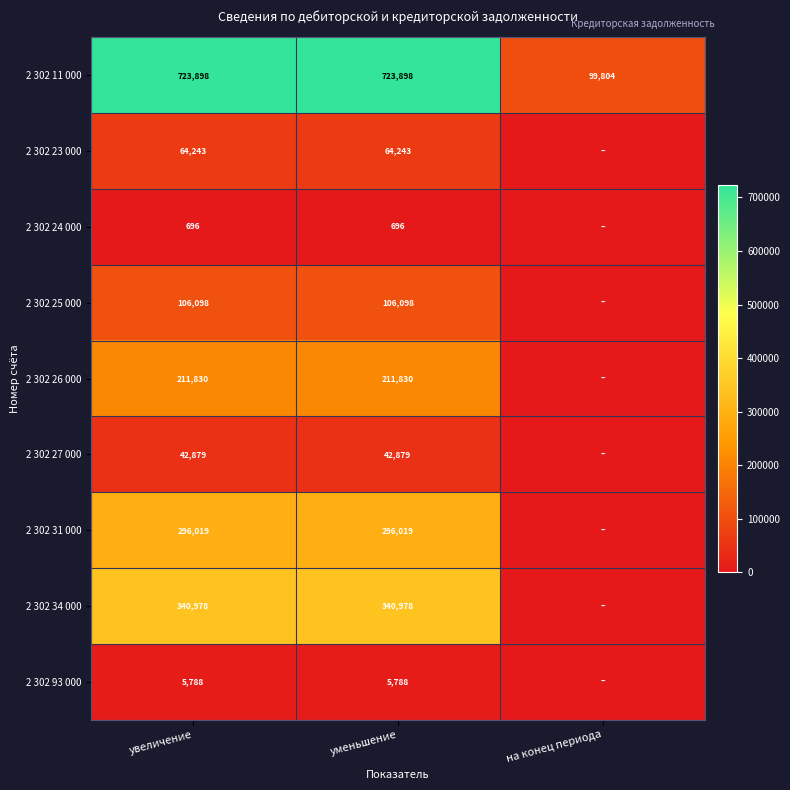

Rank the series at увеличение from lowest to highest value.

2 302 24 000, 2 302 93 000, 2 302 27 000, 2 302 23 000, 2 302 25 000, 2 302 26 000, 2 302 31 000, 2 302 34 000, 2 302 11 000